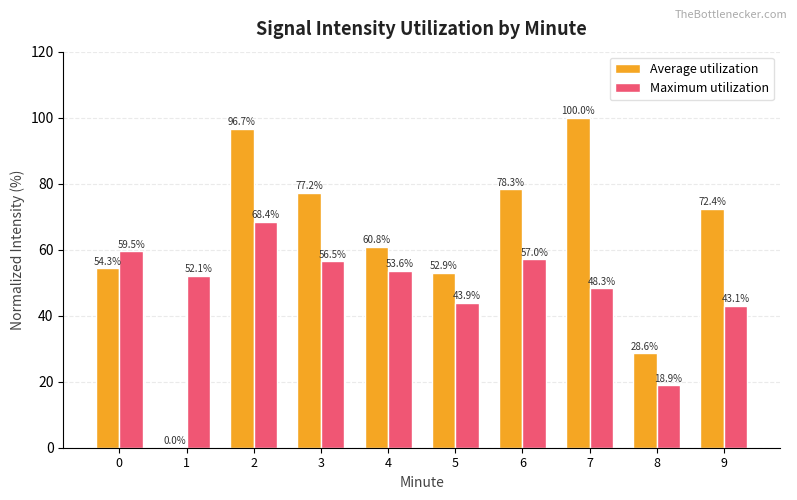

The value of Maximum utilization at 5 is 43.9. True or false?

True